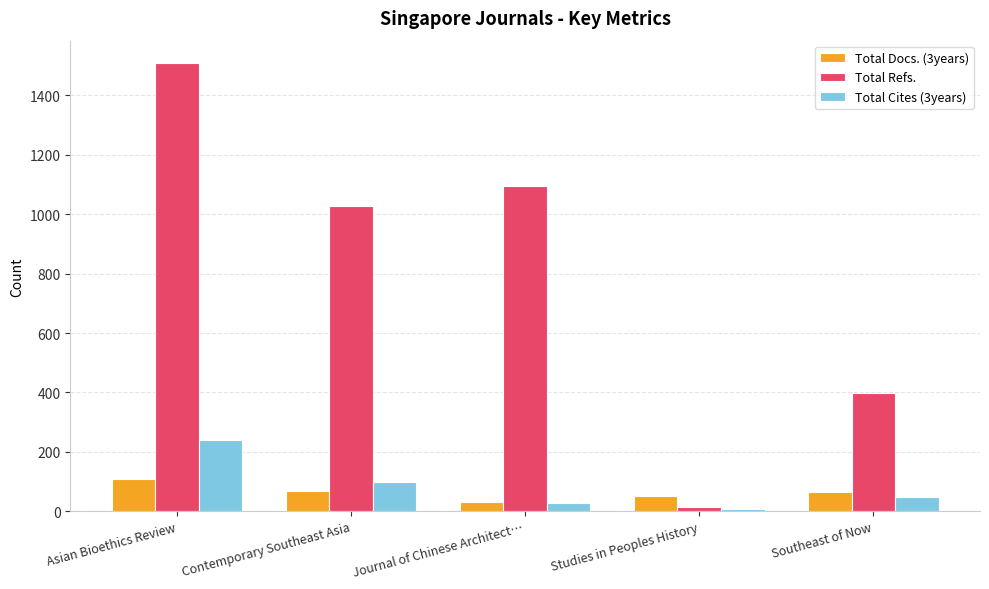

What position from the left is Journal of Chinese Architect…?

3